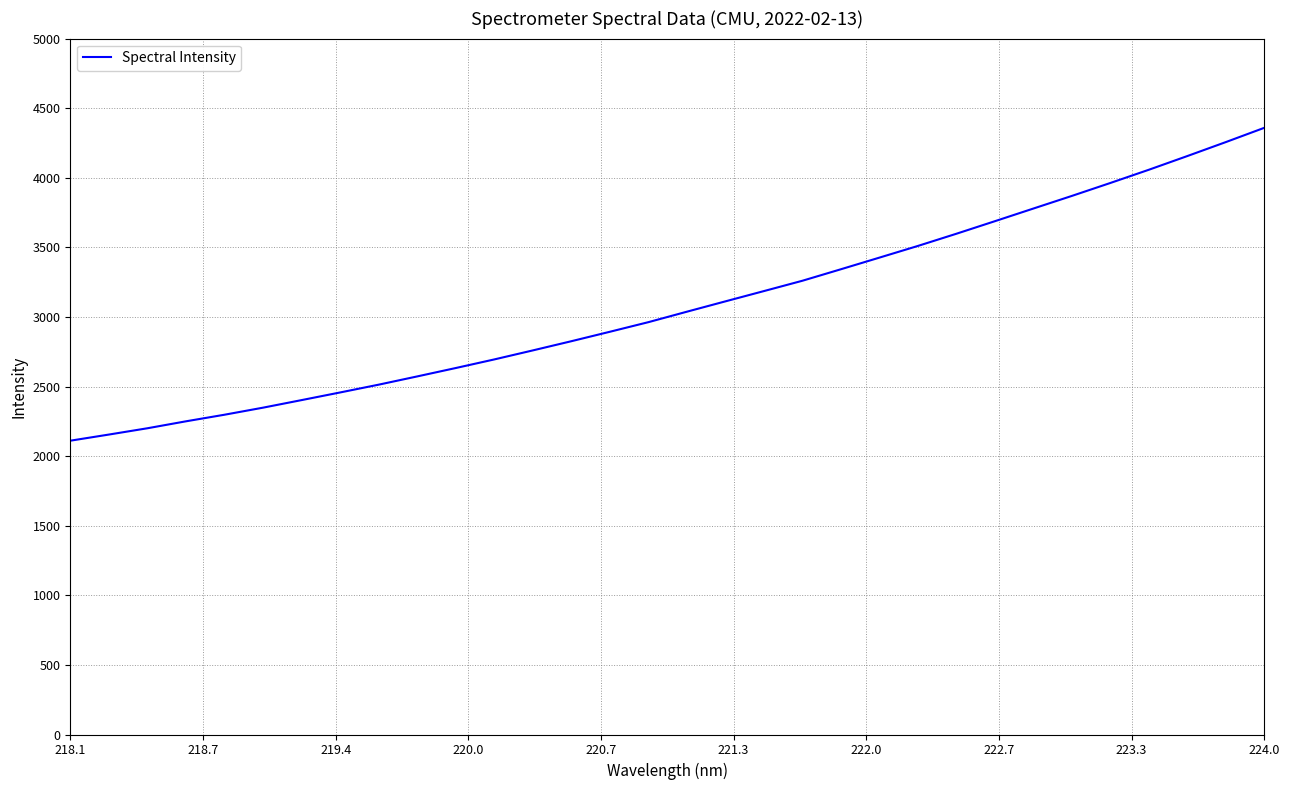

What is the minimum value shown in the chart?

2110.9